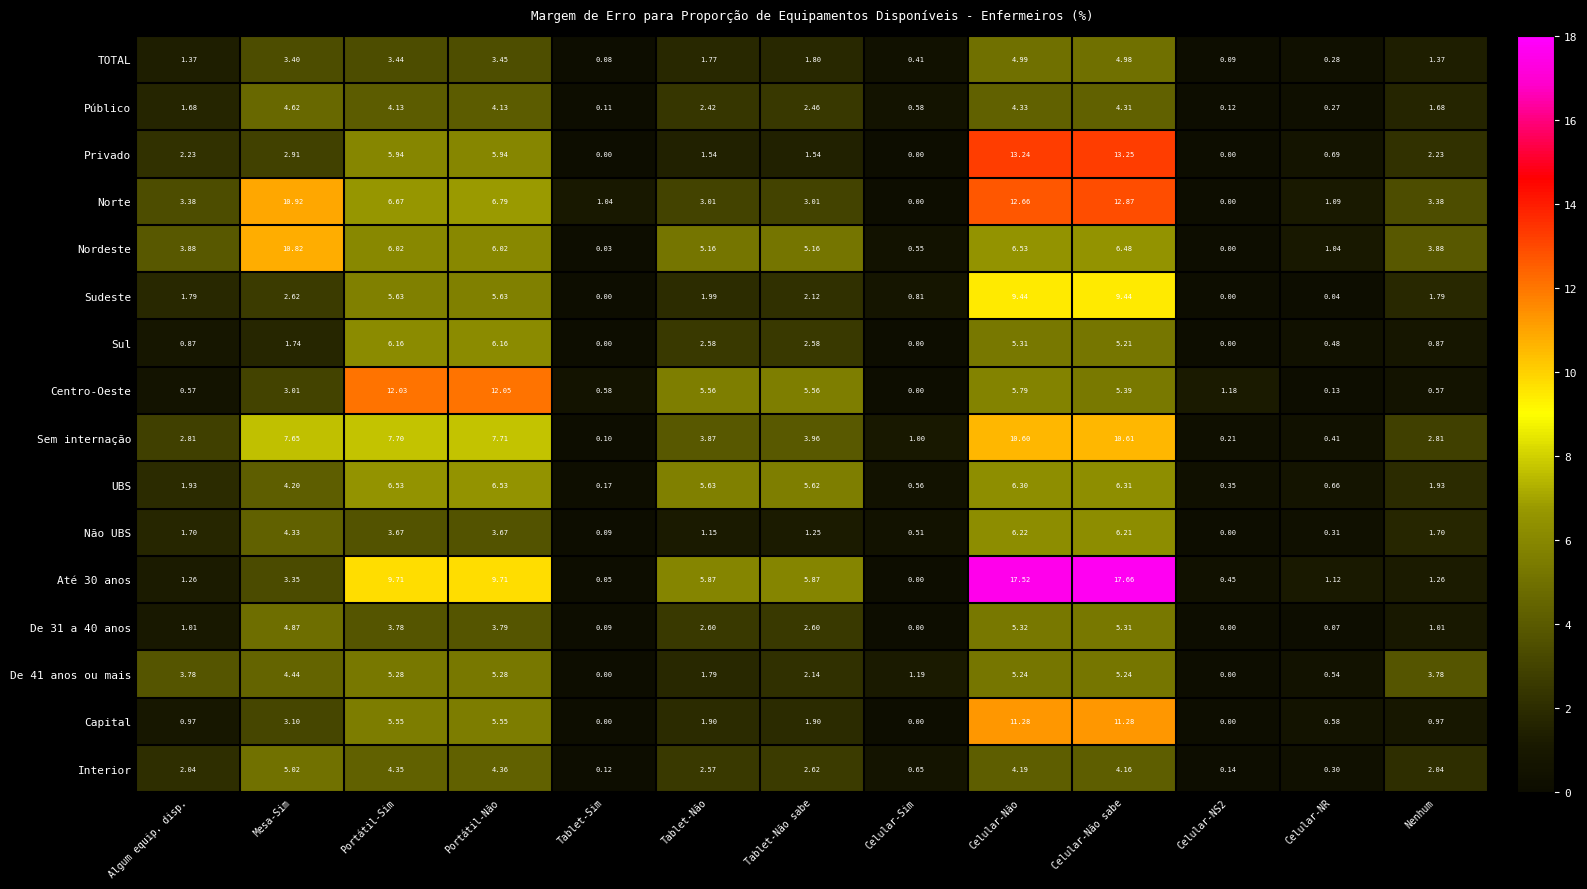

At which label does Até 30 anos reach its peak?

Celular-Não sabe